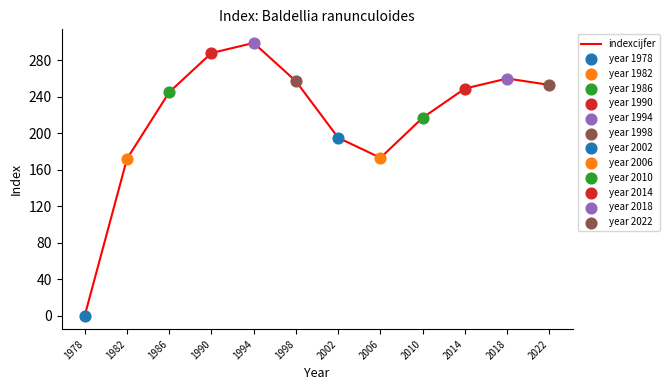

Which has a higher value, 2006 or 2010?

2010